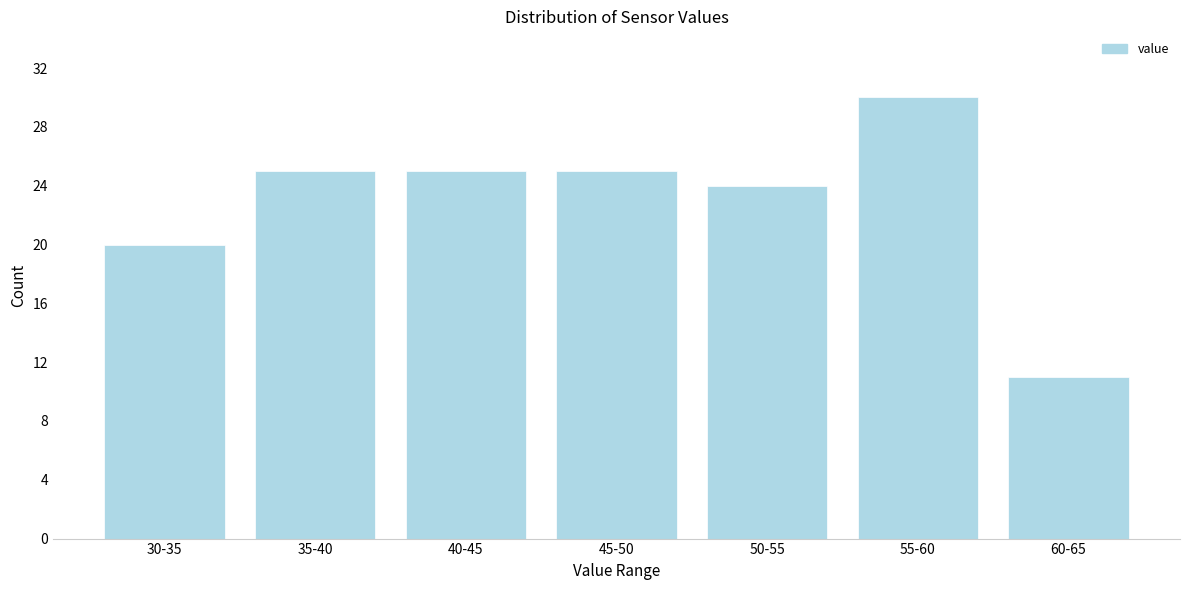

Reading right to left, what are all the values shown in this chart?

60-65=11	55-60=30	50-55=24	45-50=25	40-45=25	35-40=25	30-35=20